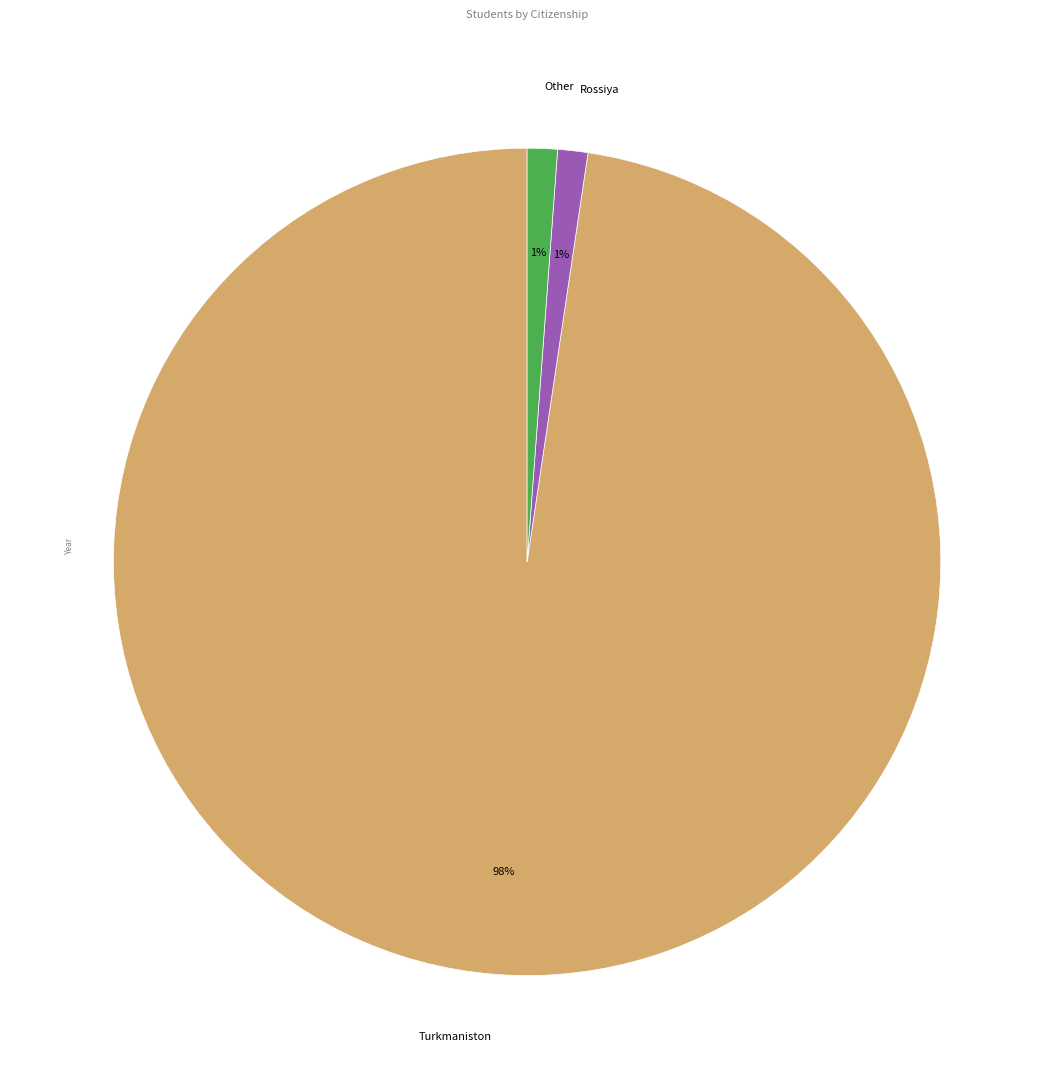

What is the largest slice in the pie chart?

Turkmaniston